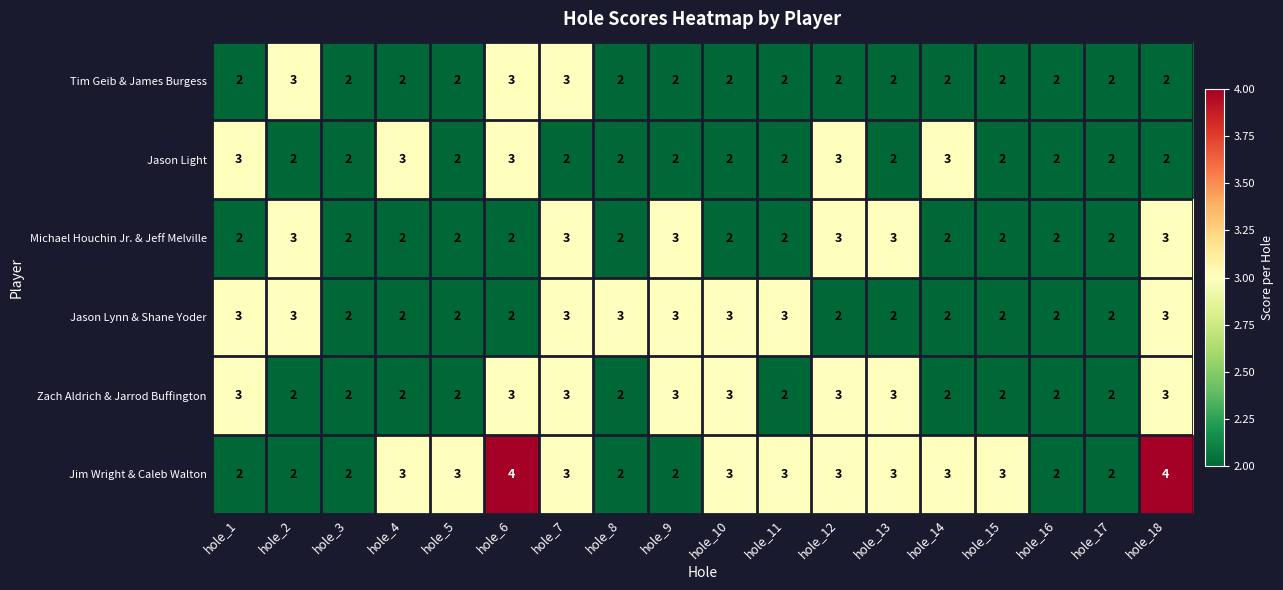

The value of Jim Wright & Caleb Walton at hole_5 is 1. True or false?

False